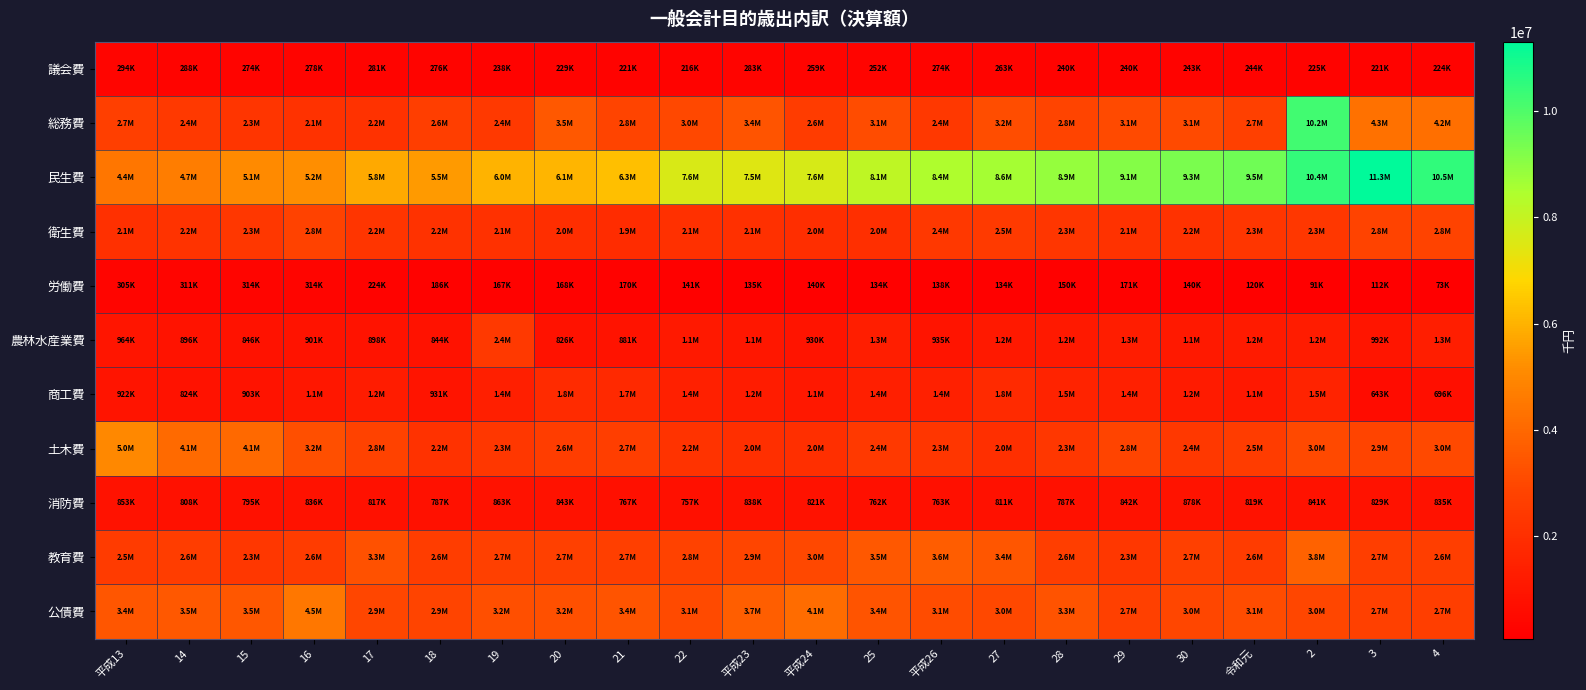

What is the difference between the highest and lowest values at 16?

4914370